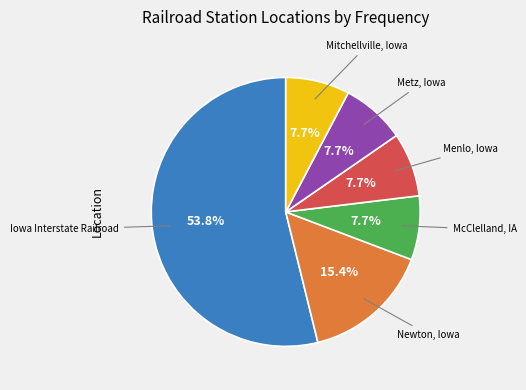

Does any single category account for the majority?

Yes